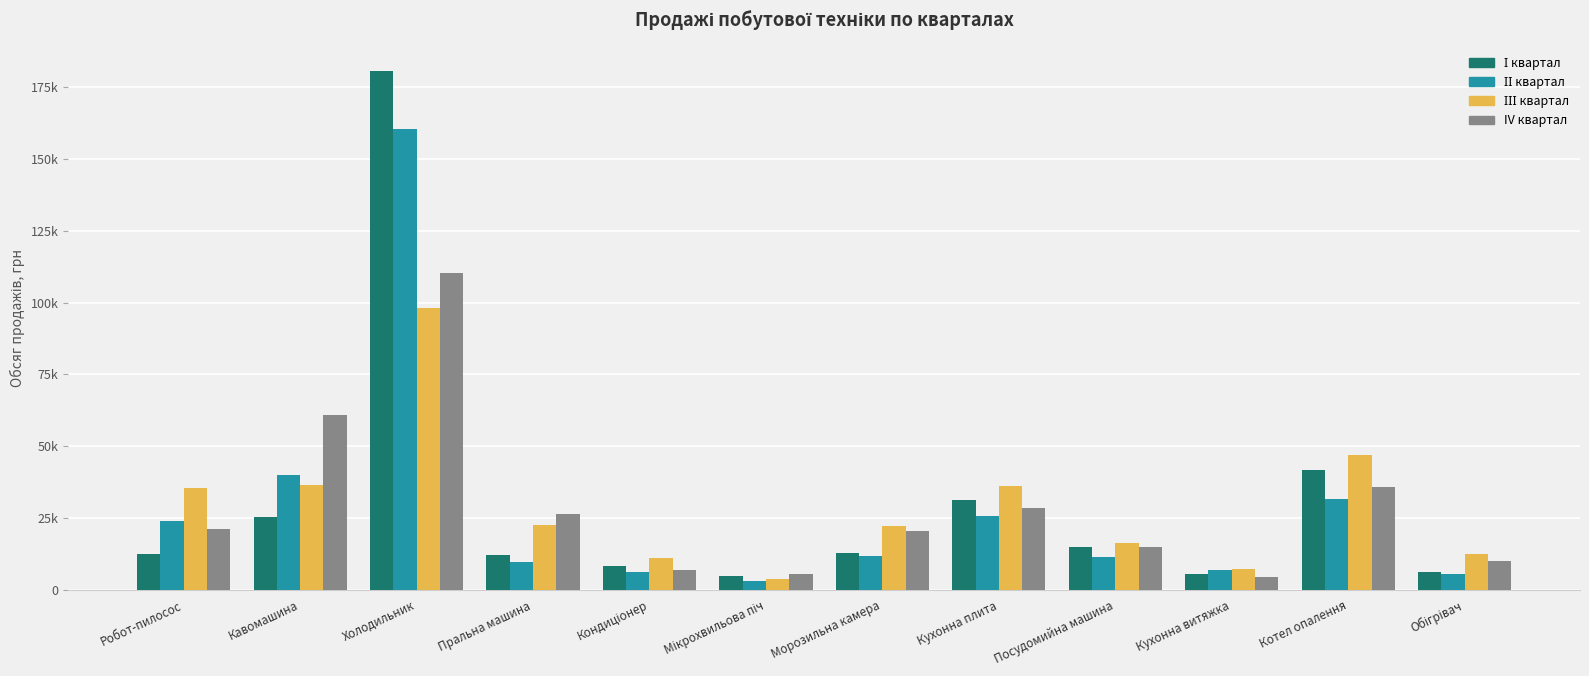

At which category is the sum across all series the highest?

Холодильник